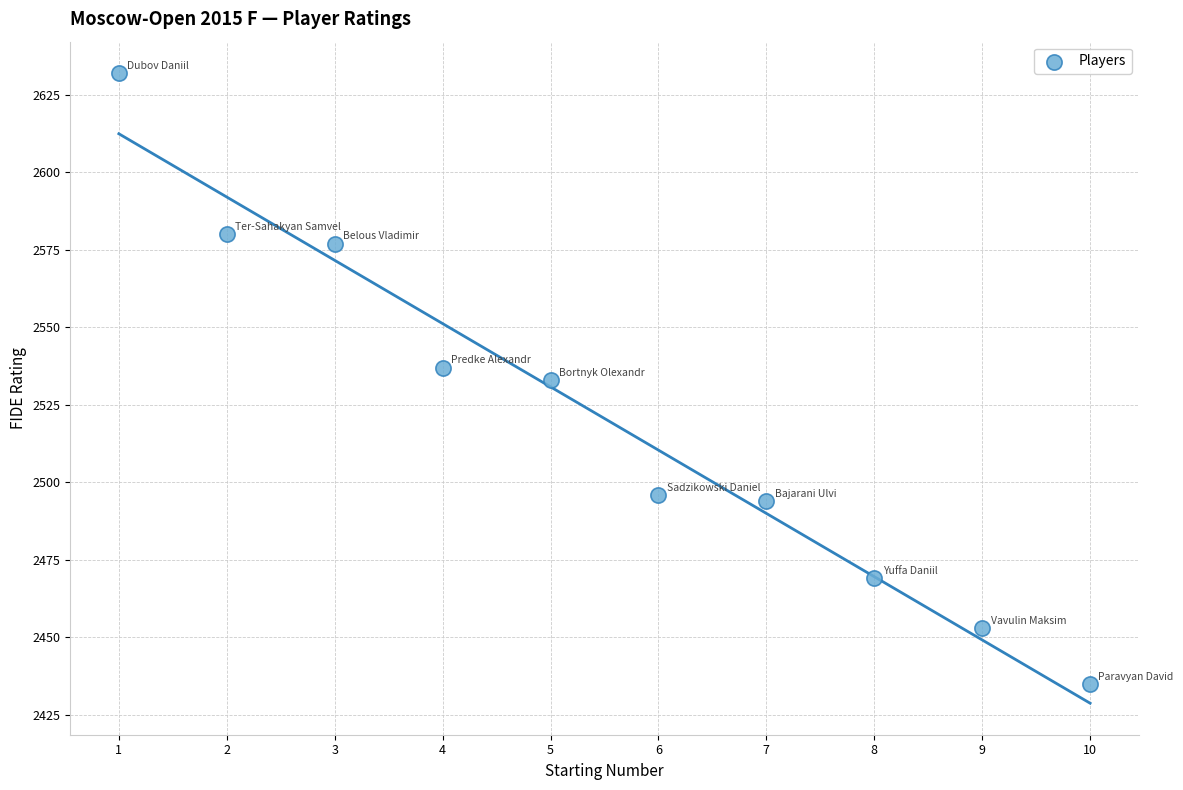

What is the range of X values (max minus min)?

9